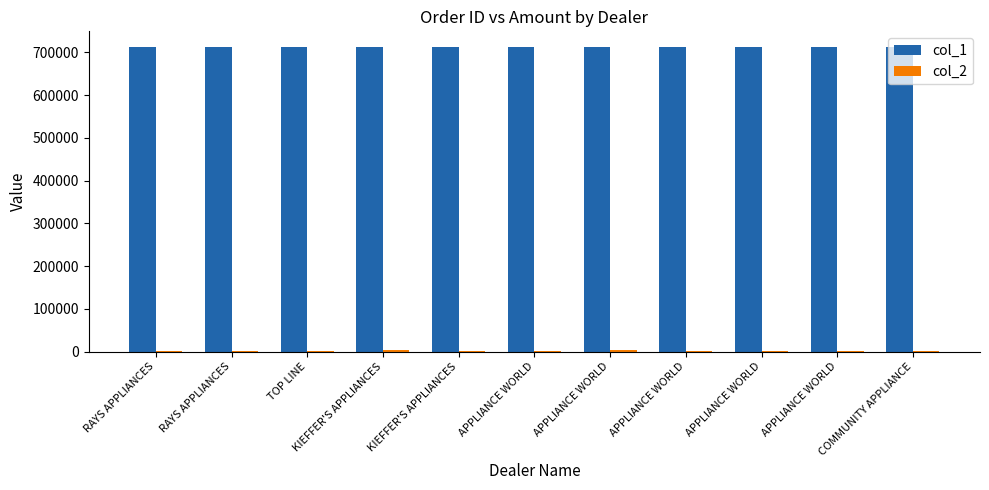

Does the chart contain stacked bars?

No